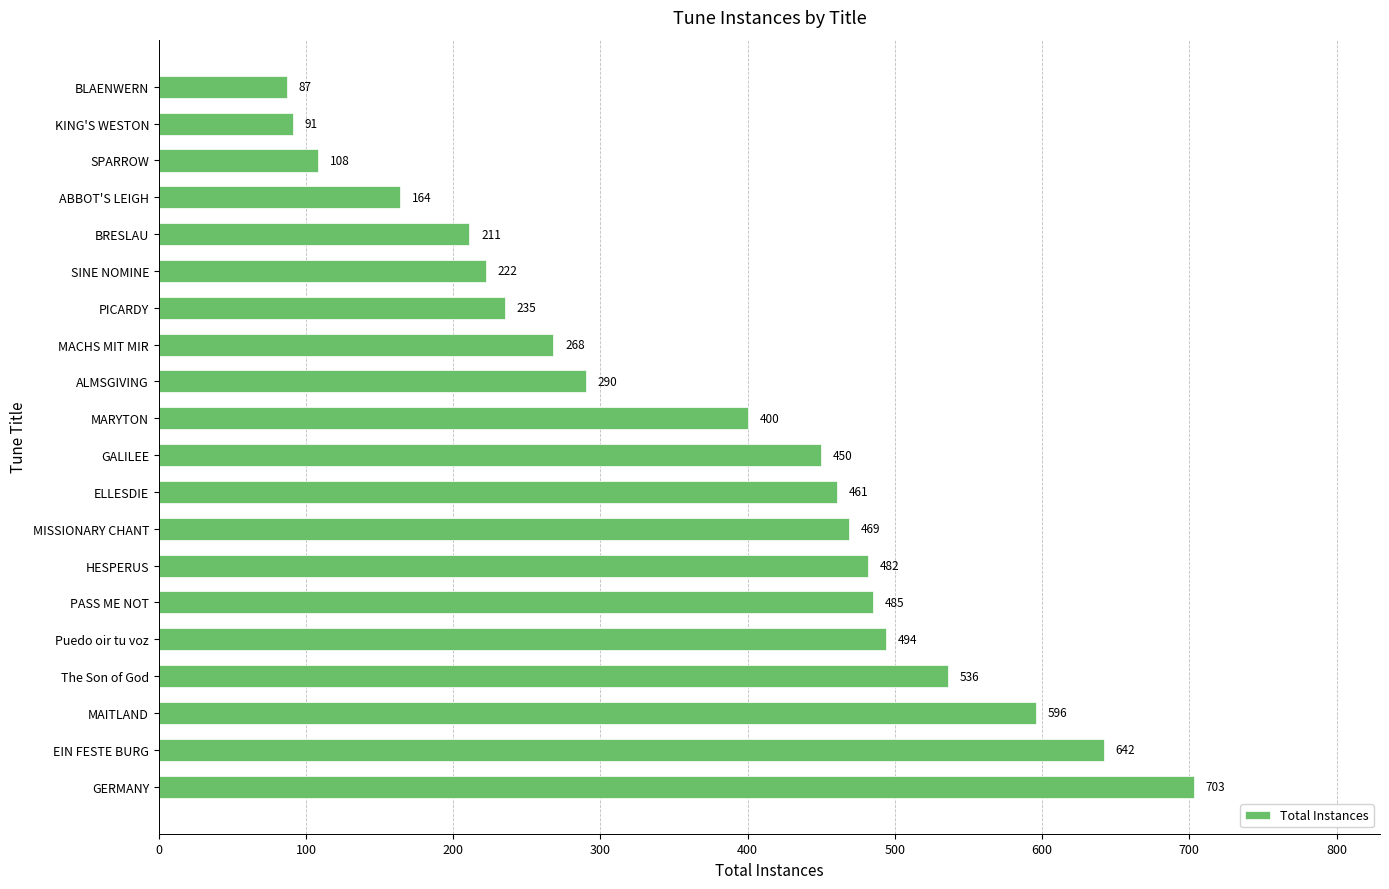

Is it true that the value at SPARROW is 108?

True